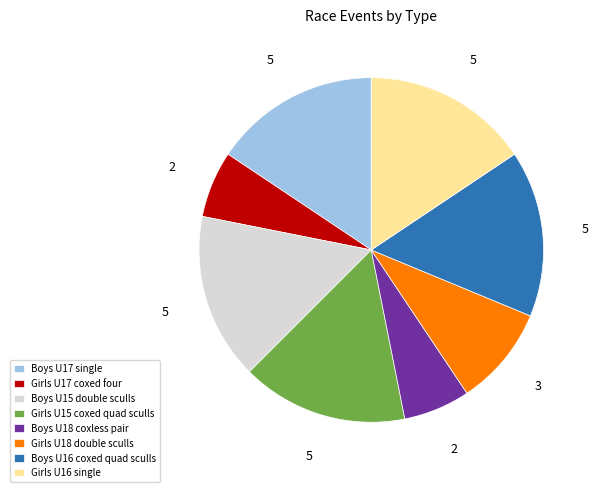

Is there a majority slice in this chart?

No